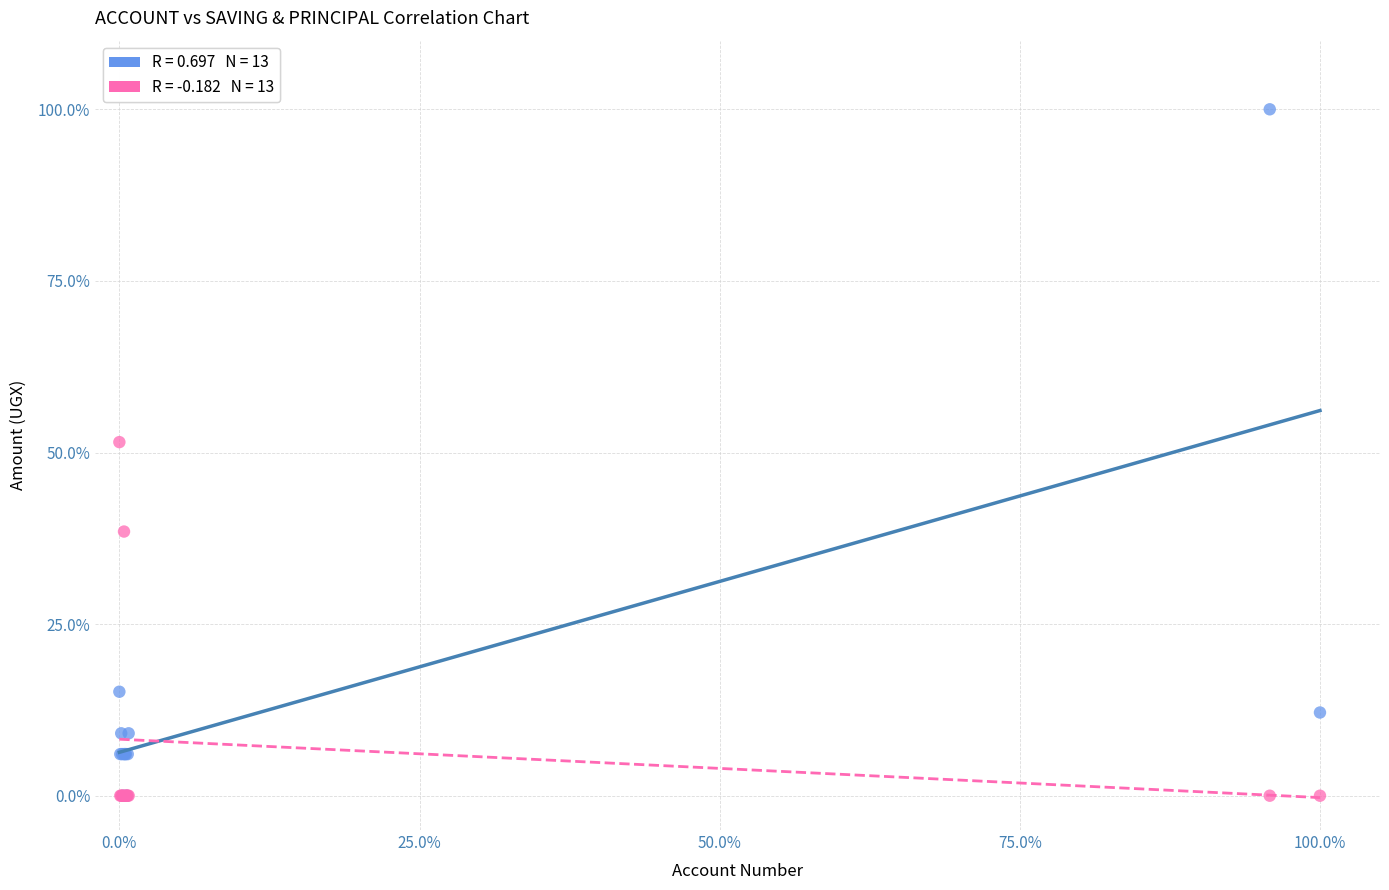

Across all series, what Y value is closest to 50?

51.5